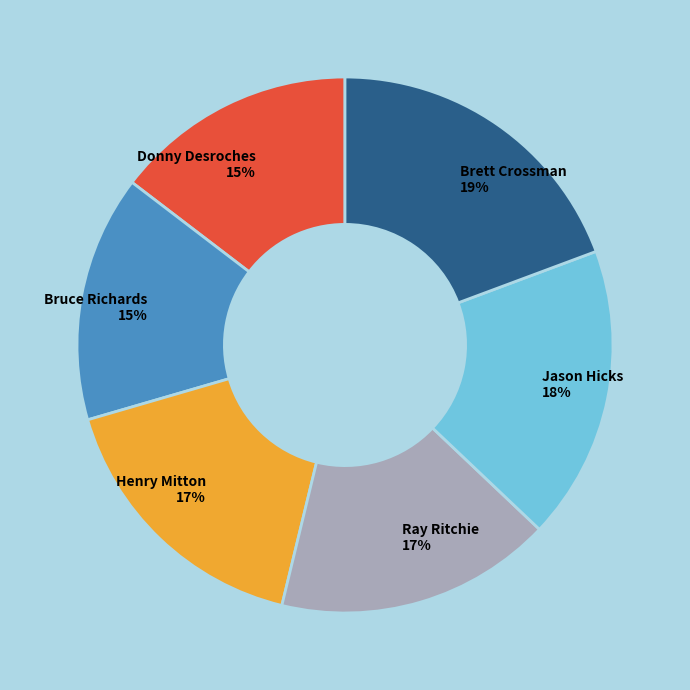

Is the sum of Brett Crossman and Ray Ritchie greater than half?

No